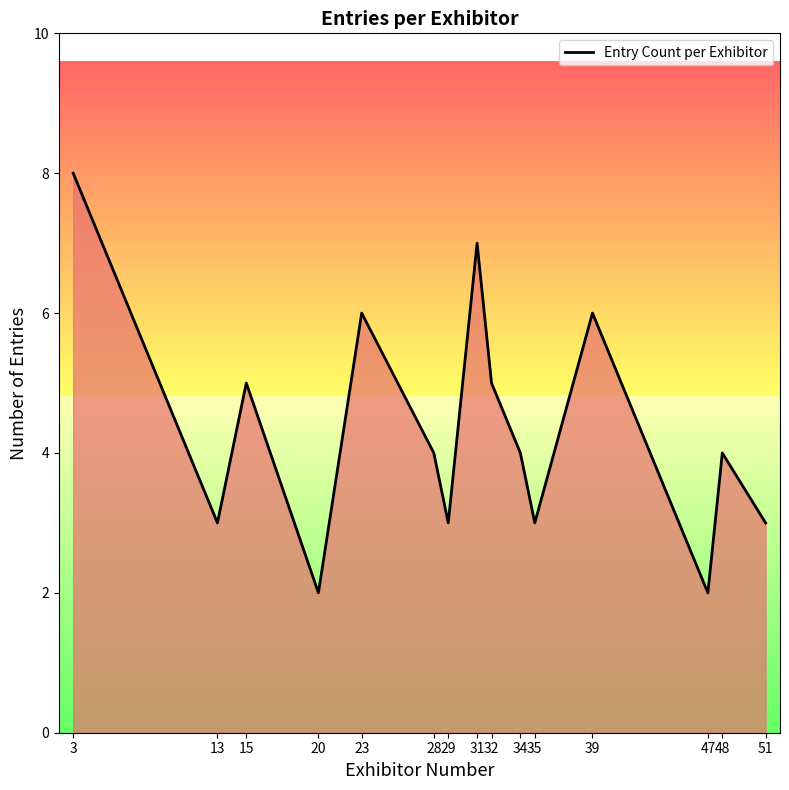

What is the change in value from 31 to 47?

-5